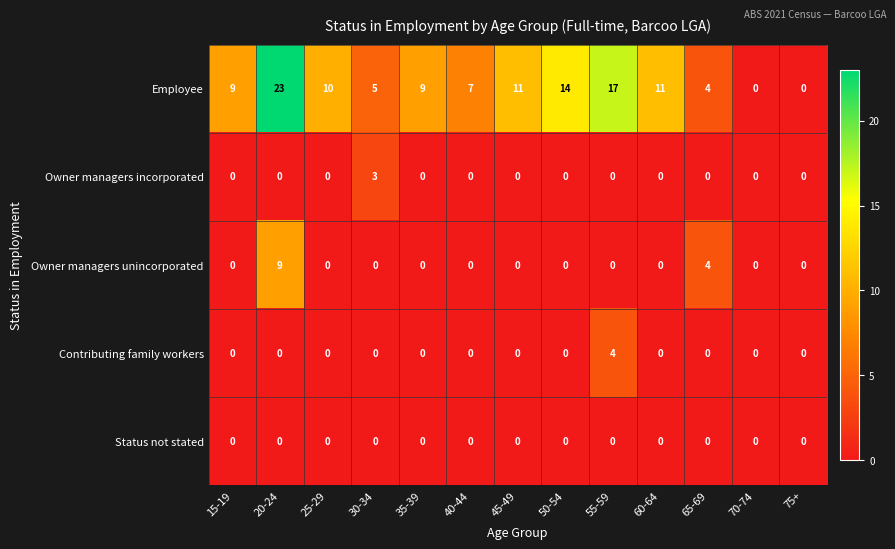

Between 15-19 and 20-24, which series saw the biggest shift?

Employee